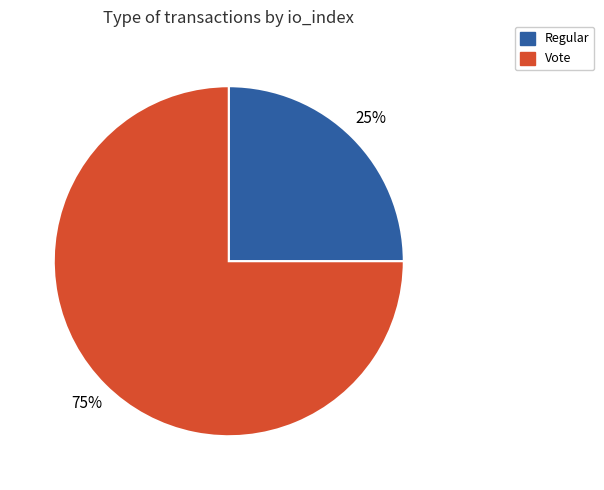

How many segments does this pie chart have?

2